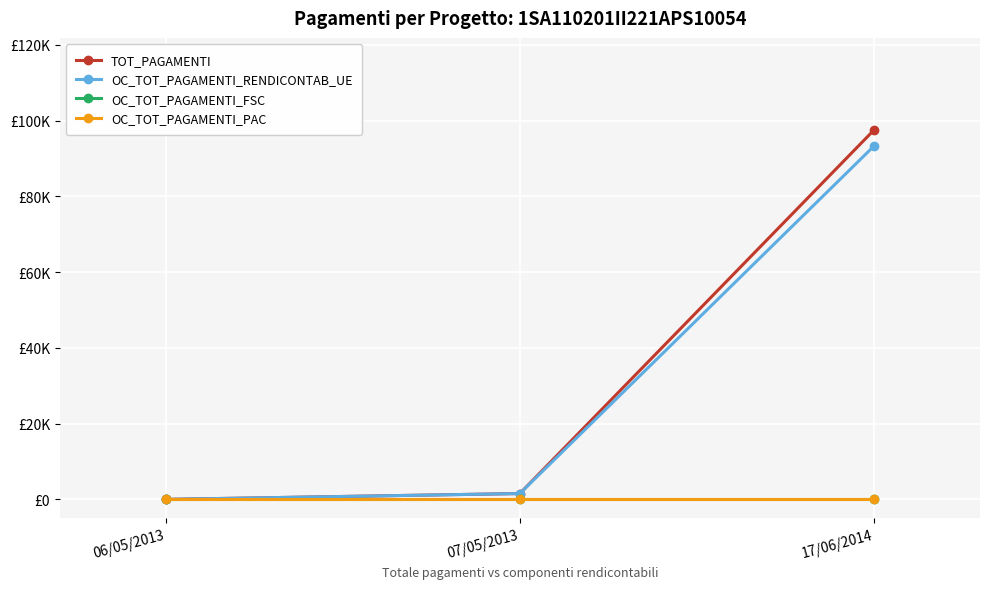

Where does the OC_TOT_PAGAMENTI_RENDICONTAB_UE series first go above 1544?

07/05/2013